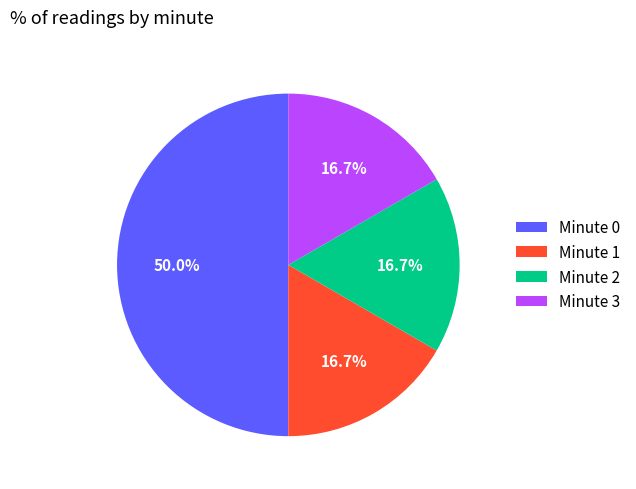

Do Minute 3 and Minute 0 together represent more than half of the pie?

Yes